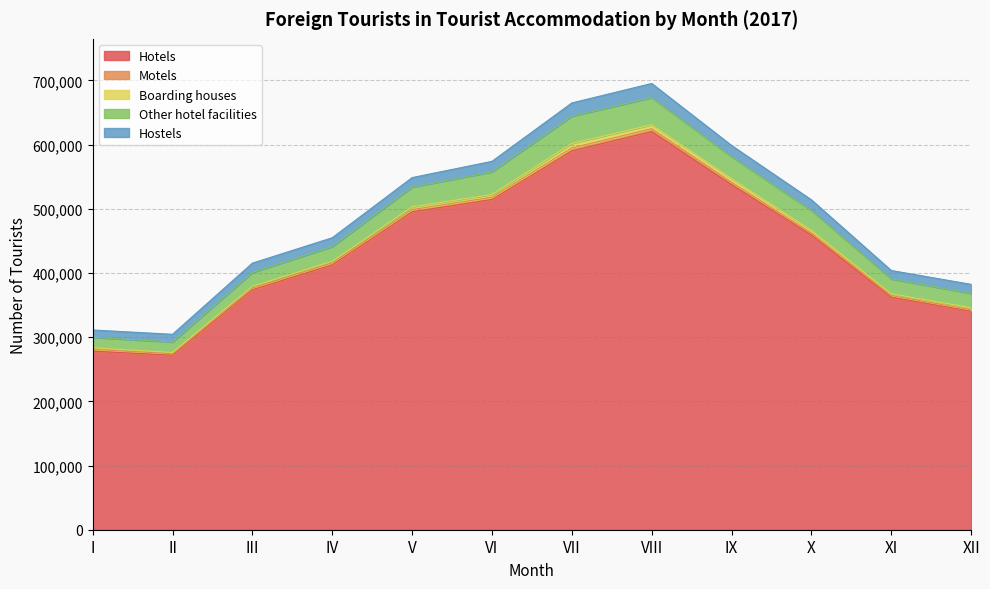

Is the value of Boarding houses at IV greater than the value of Motels at XII?

No